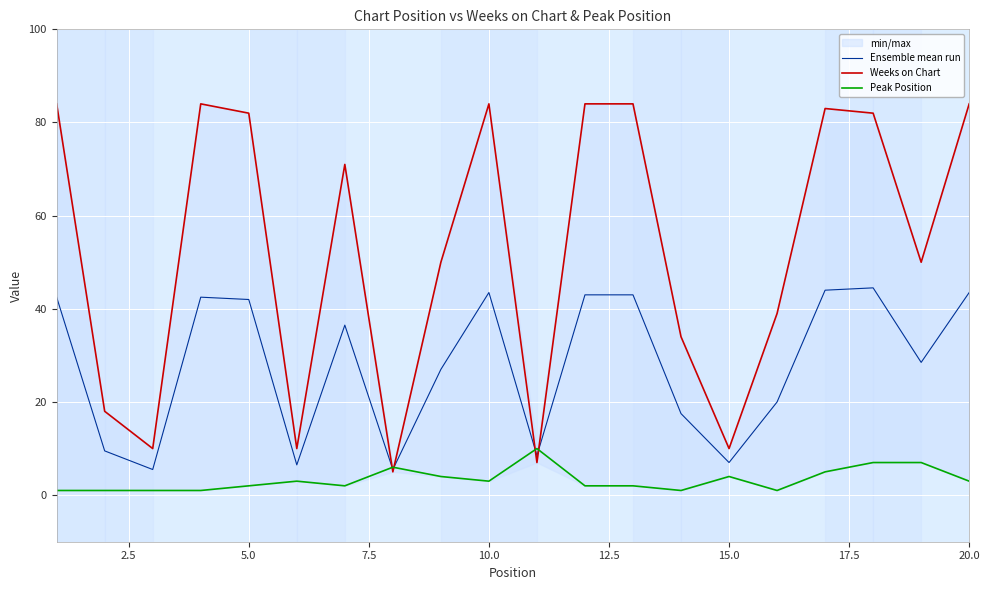

The Ensemble mean run series shows 72.9 at 5.0. True or false?

False